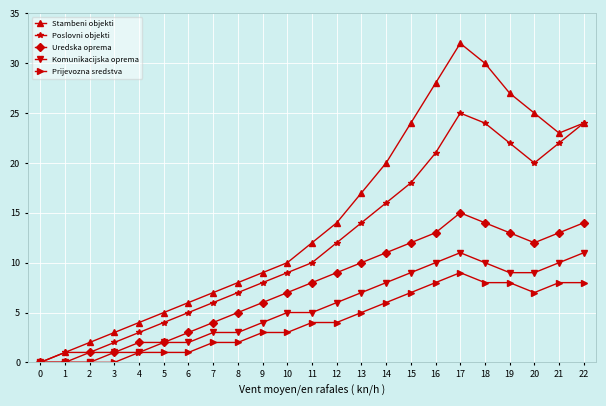

Reading left to right, extract all data points from this chart.

Stambeni objekti: 0=0	1=1	2=2	3=3	4=4	5=5	6=6	7=7	8=8	9=9	10=10	11=12	12=14	13=17	14=20	15=24	16=28	17=32	18=30	19=27	20=25	21=23	22=24
Poslovni objekti: 0=0	1=1	2=1	3=2	4=3	5=4	6=5	7=6	8=7	9=8	10=9	11=10	12=12	13=14	14=16	15=18	16=21	17=25	18=24	19=22	20=20	21=22	22=24
Uredska oprema: 0=0	1=0	2=1	3=1	4=2	5=2	6=3	7=4	8=5	9=6	10=7	11=8	12=9	13=10	14=11	15=12	16=13	17=15	18=14	19=13	20=12	21=13	22=14
Komunikacijska oprema: 0=0	1=0	2=0	3=1	4=1	5=2	6=2	7=3	8=3	9=4	10=5	11=5	12=6	13=7	14=8	15=9	16=10	17=11	18=10	19=9	20=9	21=10	22=11
Prijevozna sredstva: 0=0	1=0	2=0	3=0	4=1	5=1	6=1	7=2	8=2	9=3	10=3	11=4	12=4	13=5	14=6	15=7	16=8	17=9	18=8	19=8	20=7	21=8	22=8